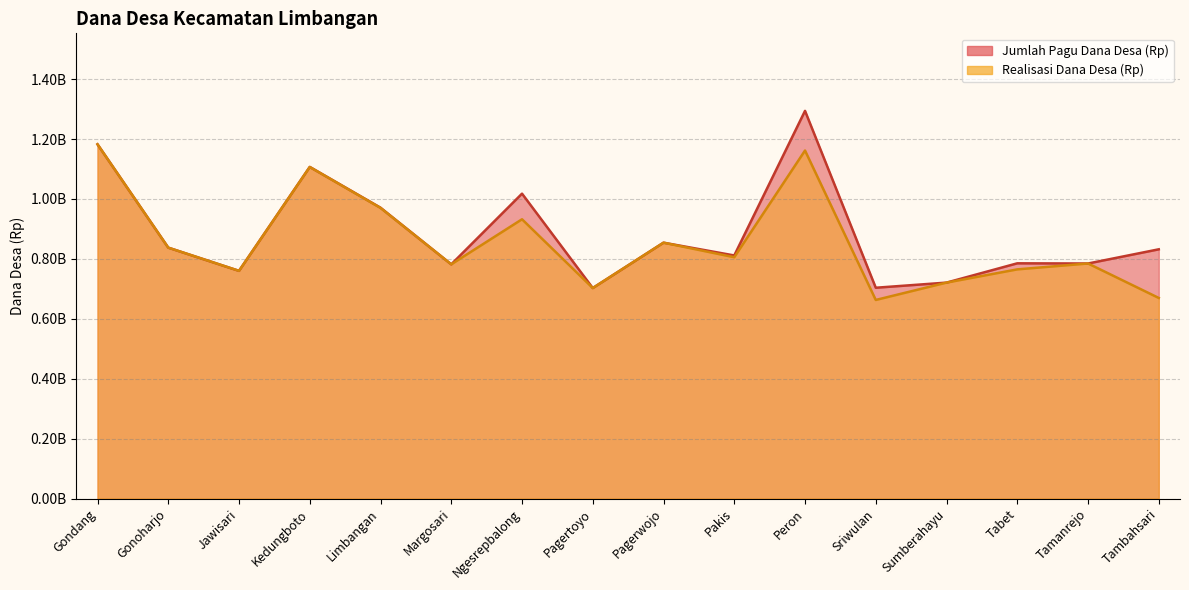

True or false: Jumlah Pagu Dana Desa (Rp) has a value of 1322694746 at Margosari.

False